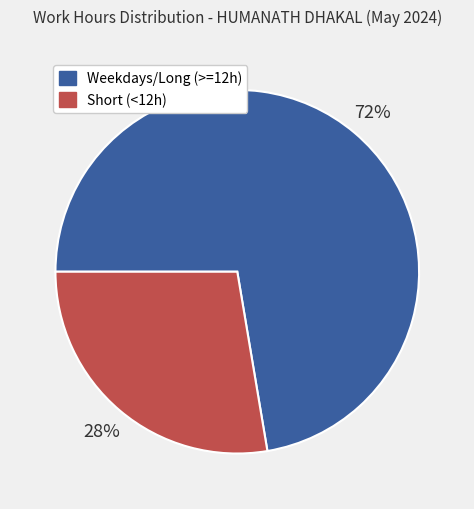

Is there a majority slice in this chart?

Yes